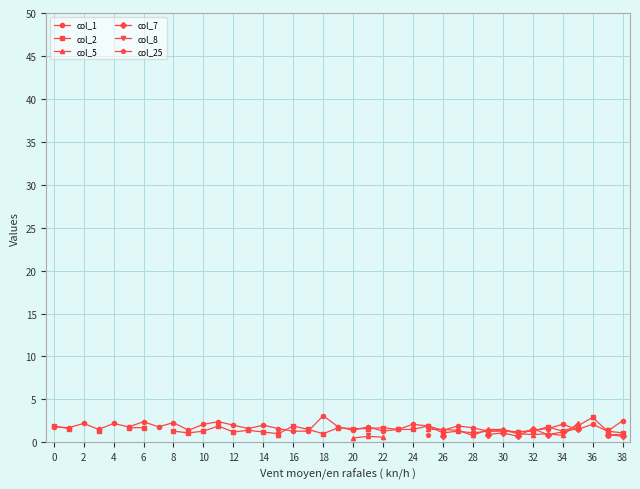

The value of col_1 at 12 is 2.0. True or false?

True